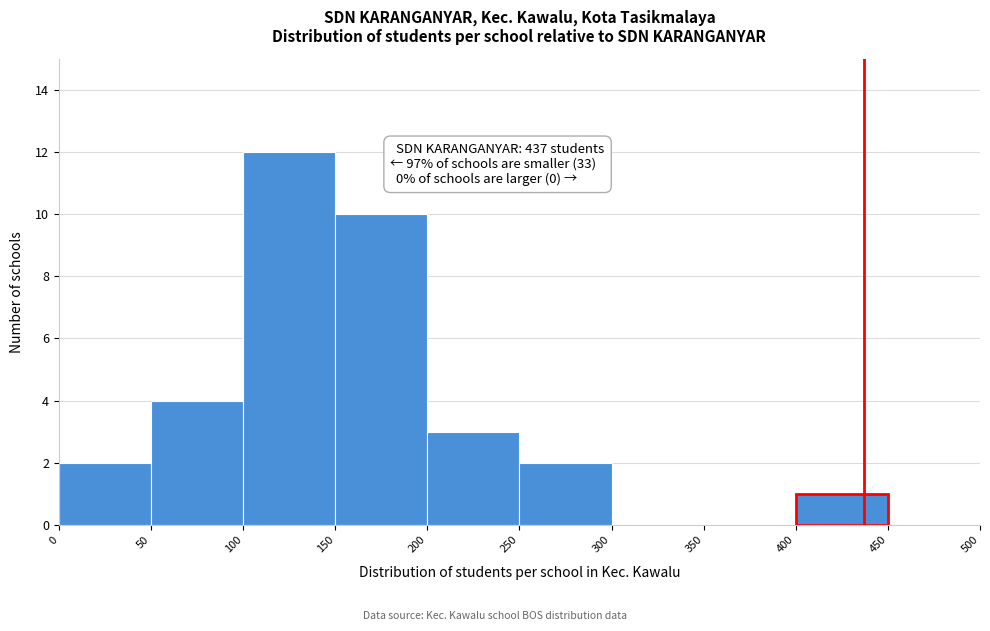

Which range on the x-axis has the tallest bar?

100 to 150